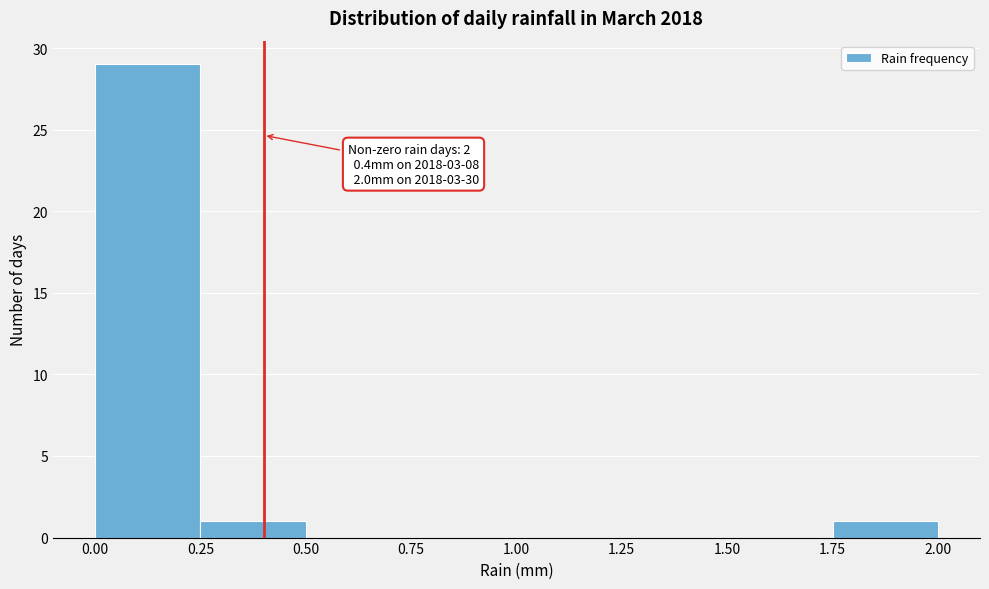

Over which range of the x-axis is the bar tallest?

0.00 to 0.25